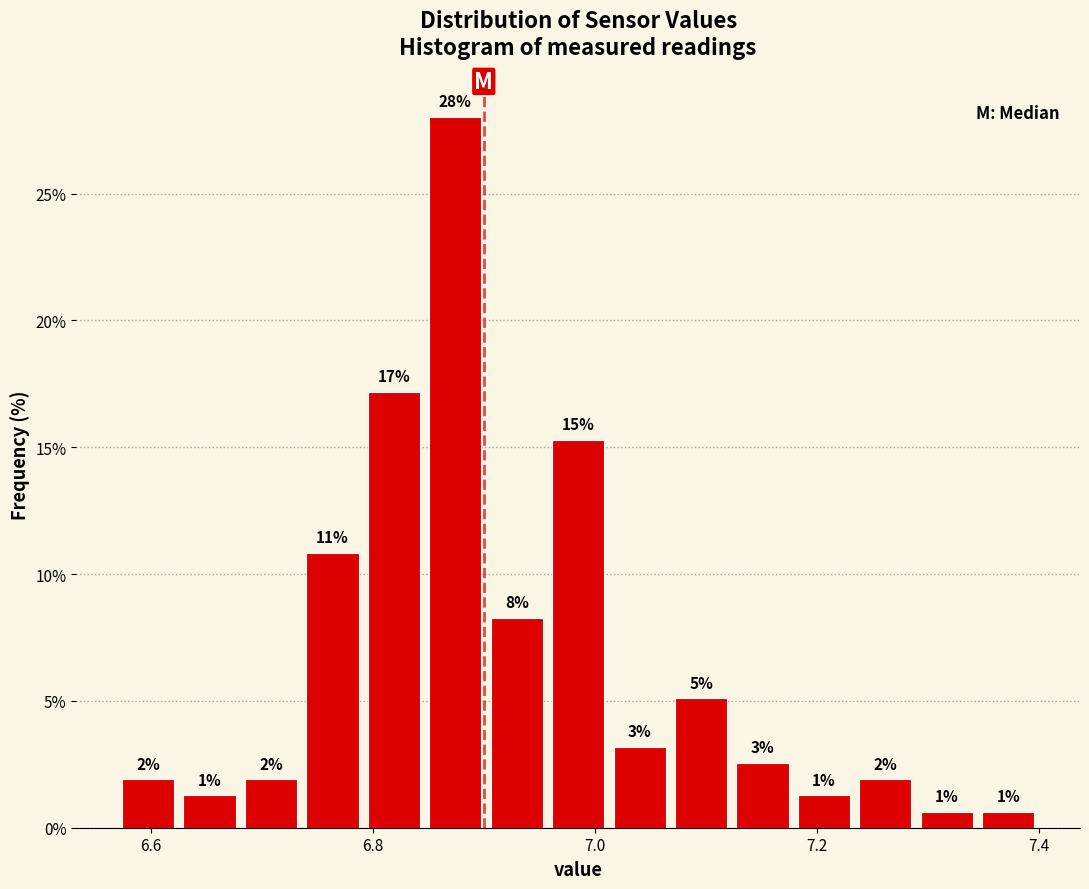

Around what value on the x-axis is the tallest bar? Give the approximate position of its centre, as read against the axis.

6.88